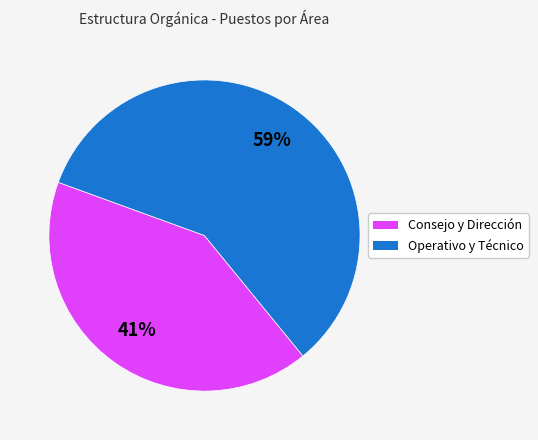

To the nearest percent, what is the average slice percentage?

50%